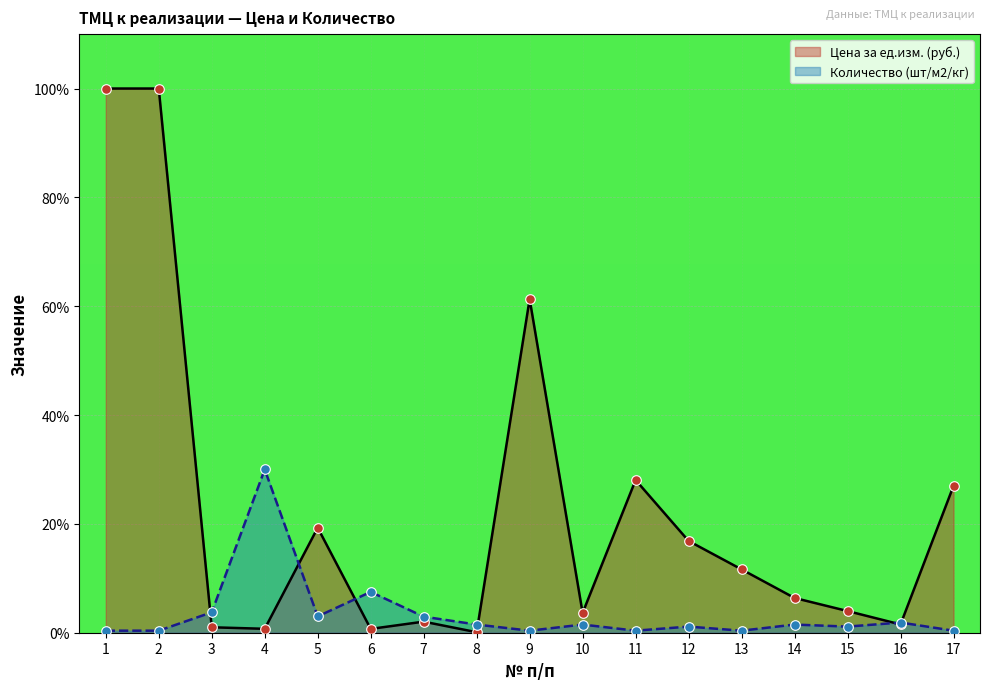

At how many categories does at least one series exceed 40?

3